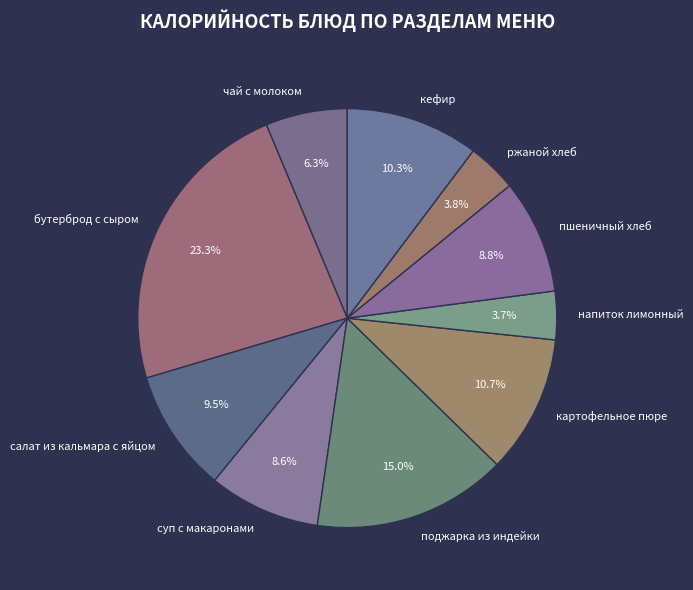

To the nearest percent, what is the combined percentage of ржаной хлеб and чай с молоком?

10%